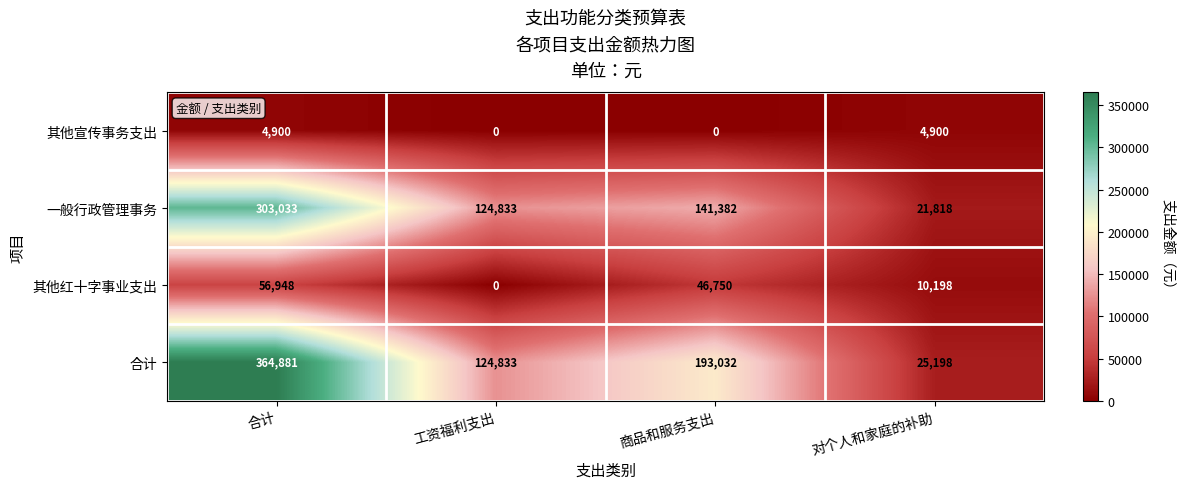

What is the difference between the maximum and minimum values in the 合计 series?

339683